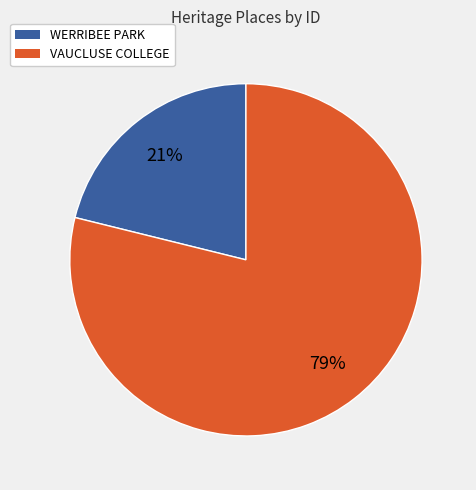

What is the majority slice?

VAUCLUSE COLLEGE